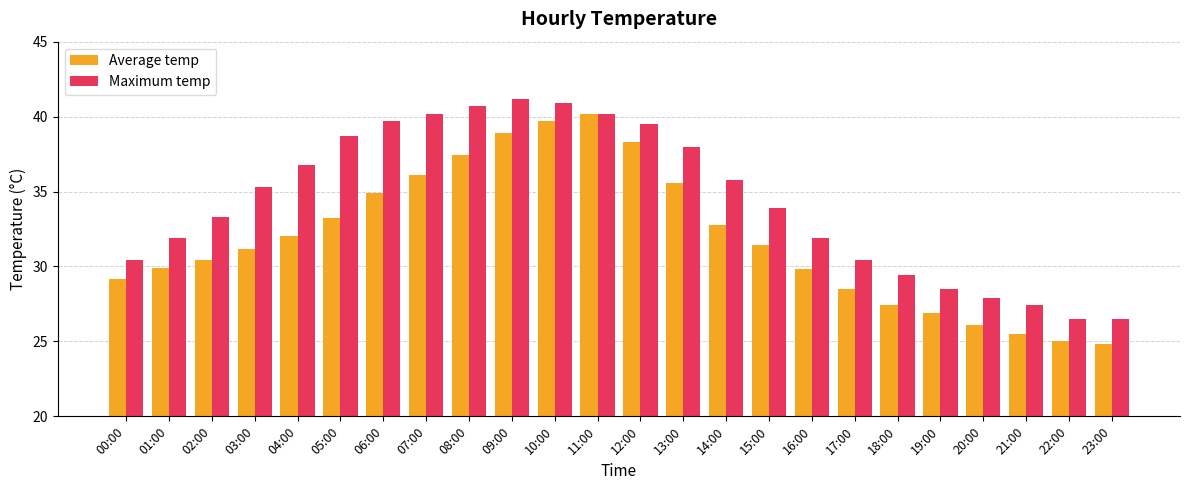

Which series has the largest total across all categories?

Maximum temp